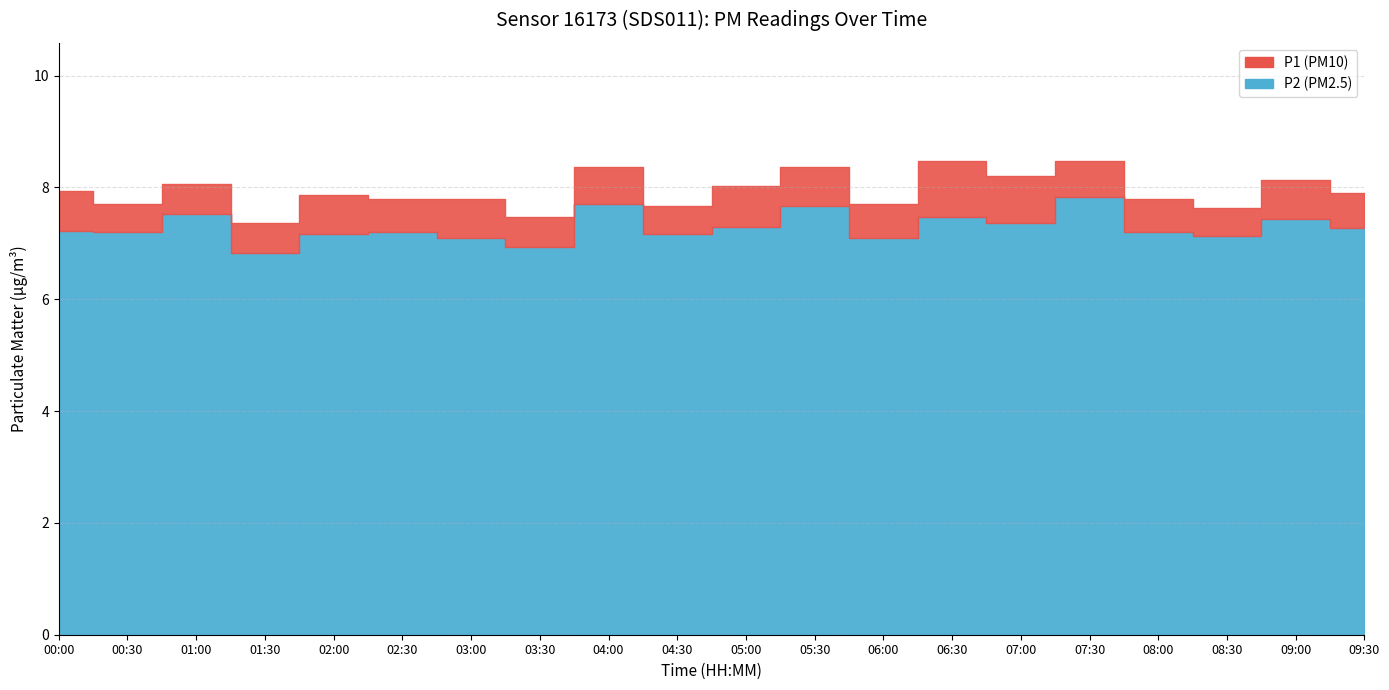

In P1, how many points are higher than both neighbors (excluding endpoints)?

7